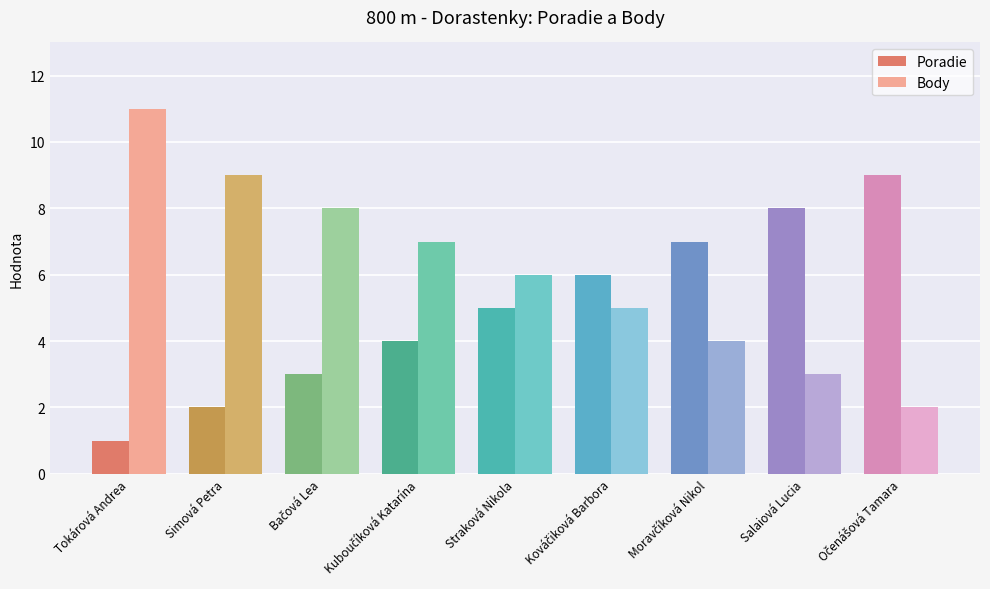

List the series in order of their peak value, highest first.

Body, Poradie